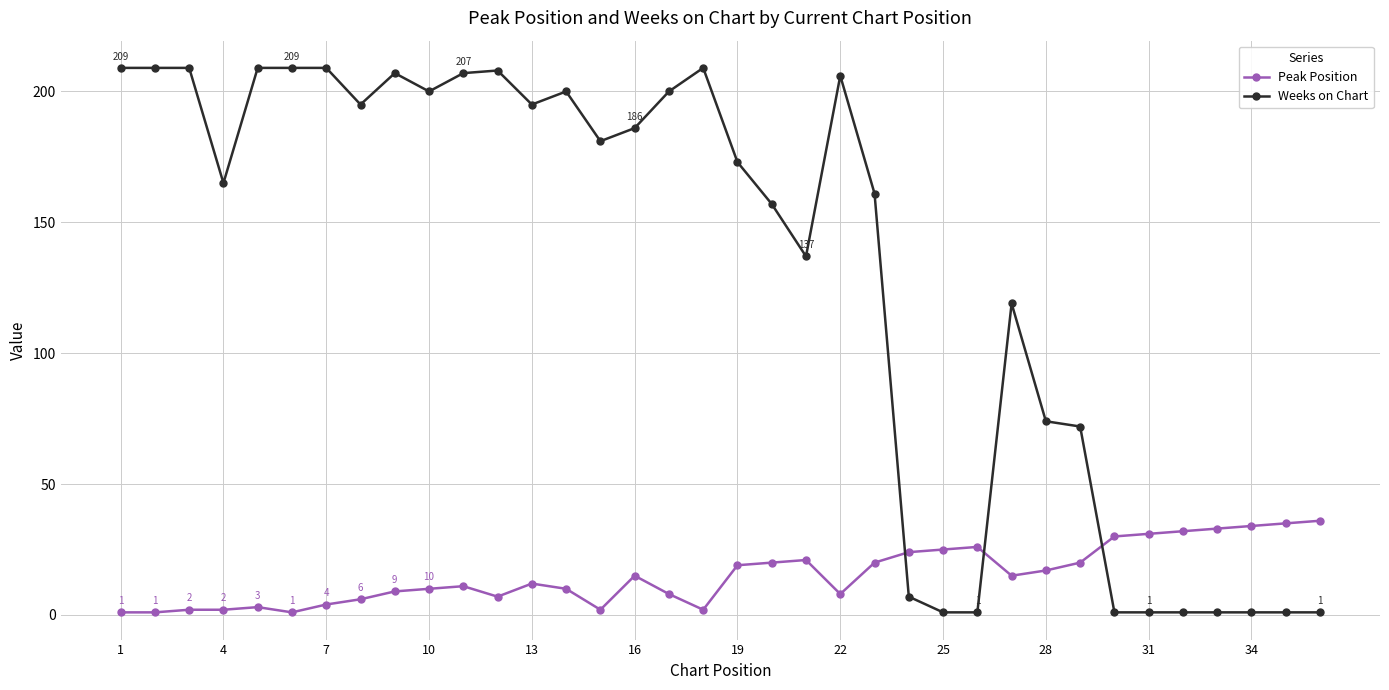

What is the maximum value for Weeks on Chart?

209